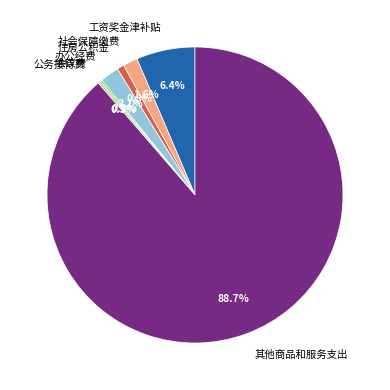

Is there any slice that represents more than half of the pie?

Yes